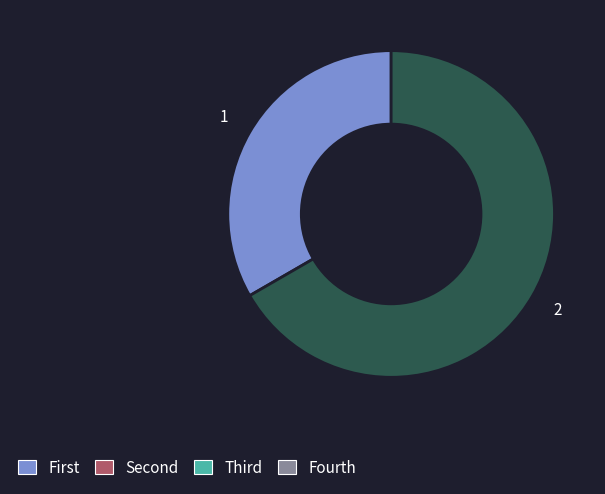

Is there a majority slice in this chart?

Yes